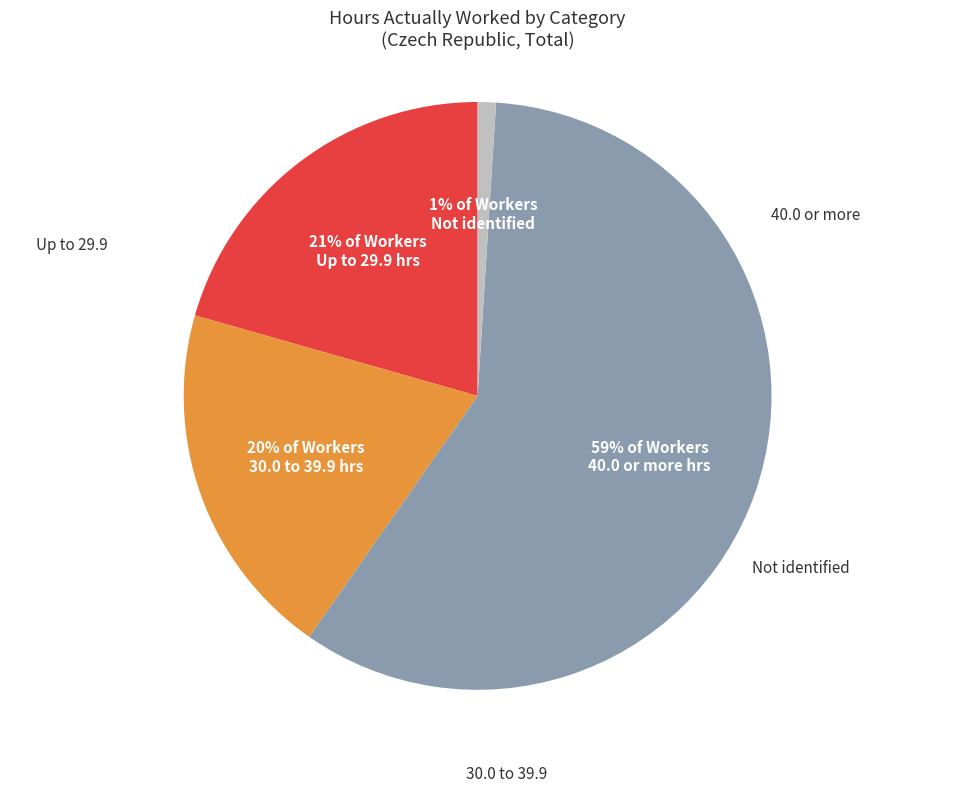

Is 40.0 or more the majority of the pie?

Yes